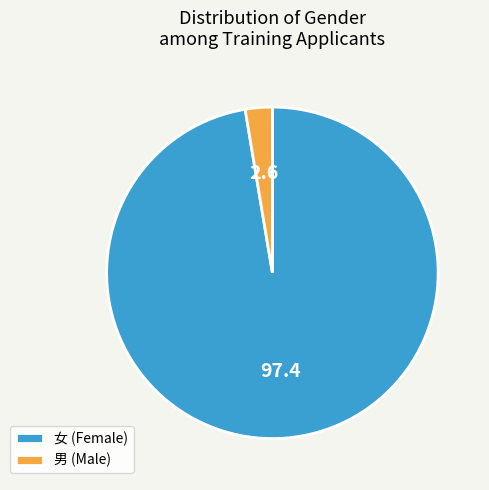

Between 男 (Male) and 女 (Female), which is larger?

女 (Female)